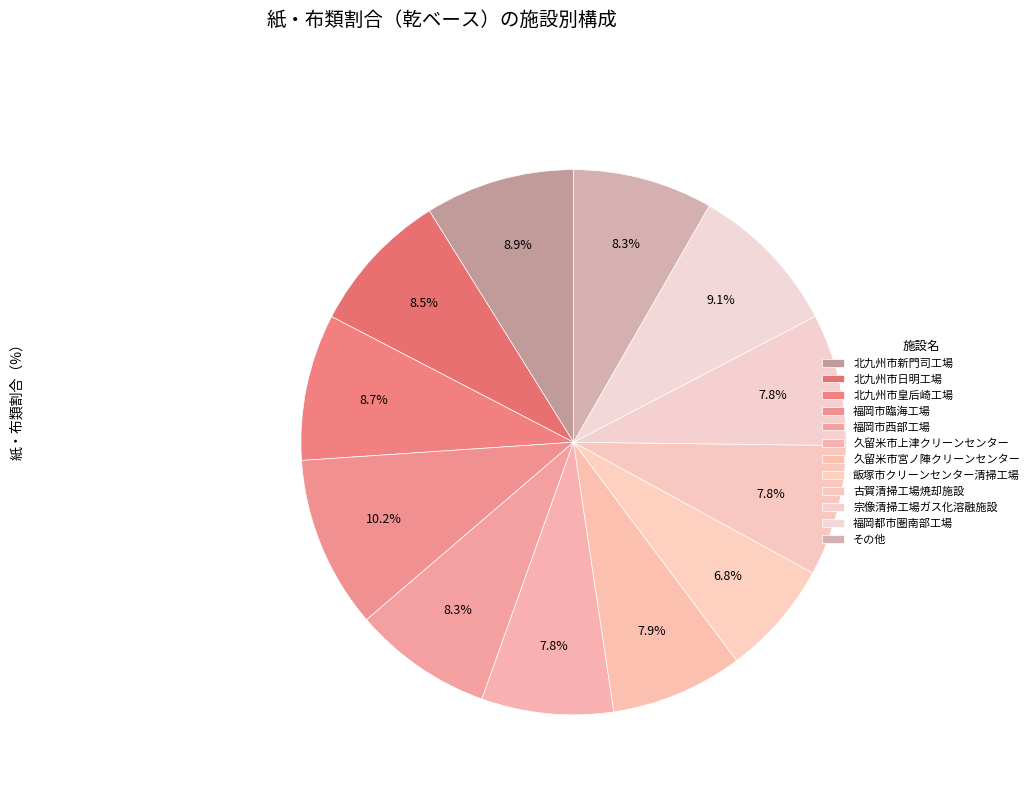

Is there any slice that represents more than half of the pie?

No